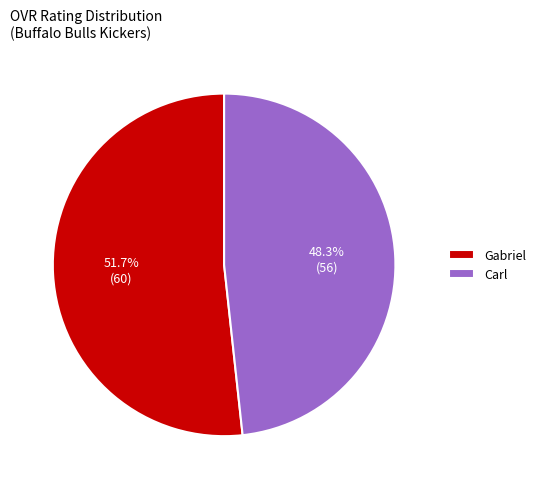

Which category has the smallest portion of the pie?

Carl